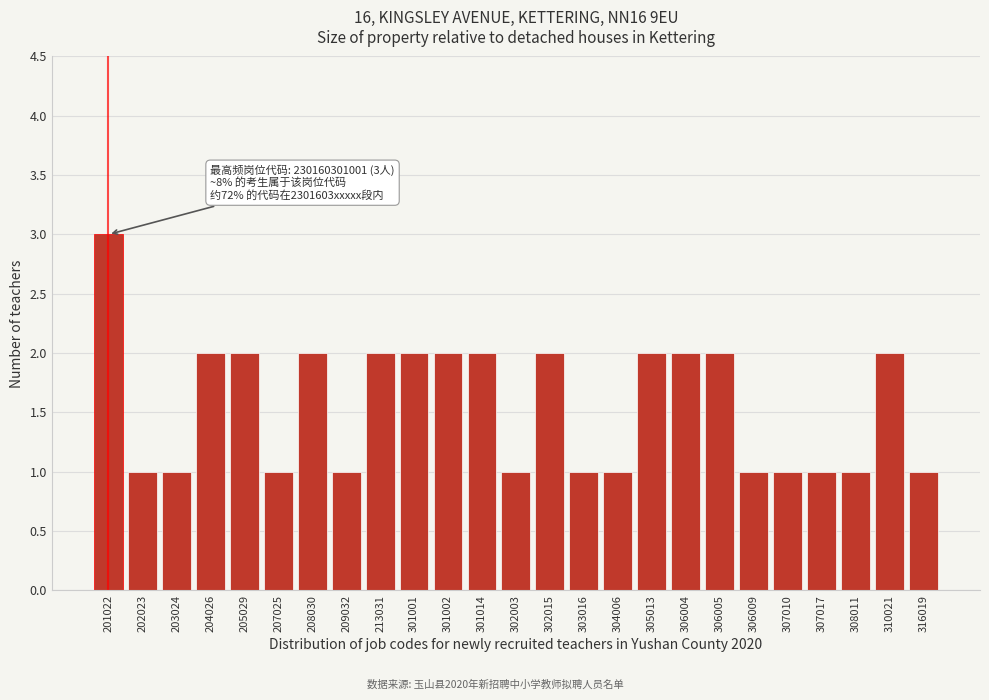

Reading left to right, what are all the values shown in this chart?

3	1	1	2	2	1	2	1	2	2	2	2	1	2	1	1	2	2	2	1	1	1	1	2	1